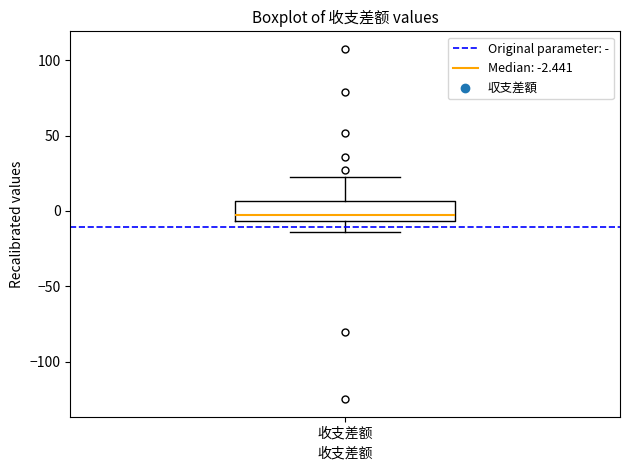

Transcribe this box plot: give where the median line is, the range the box spans, and where the two whiskers end, as read against the y-axis. The values are not printed on the chart, so give them approximately, as read against the axis.

median 0, box -5 to 5, whiskers -15 to 20